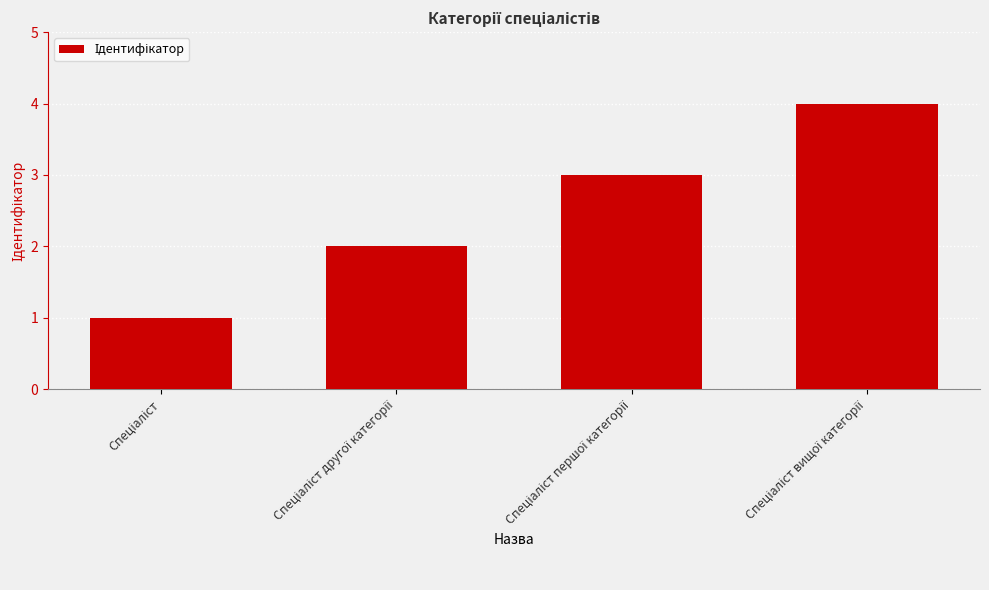

Reading left to right, extract all data points from this chart.

1	2	3	4